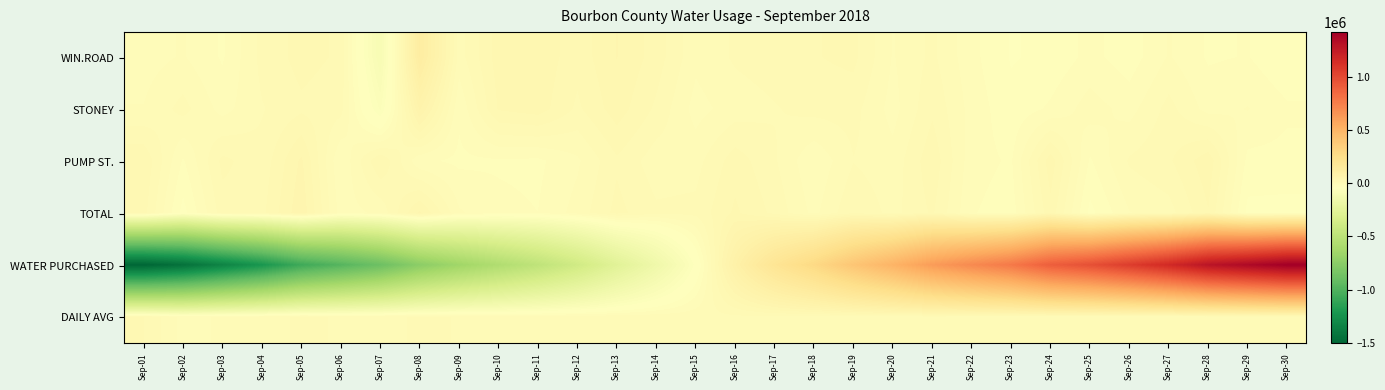

Between Sep-13 and Sep-26, which series saw the biggest shift?

WATER PURCHASED